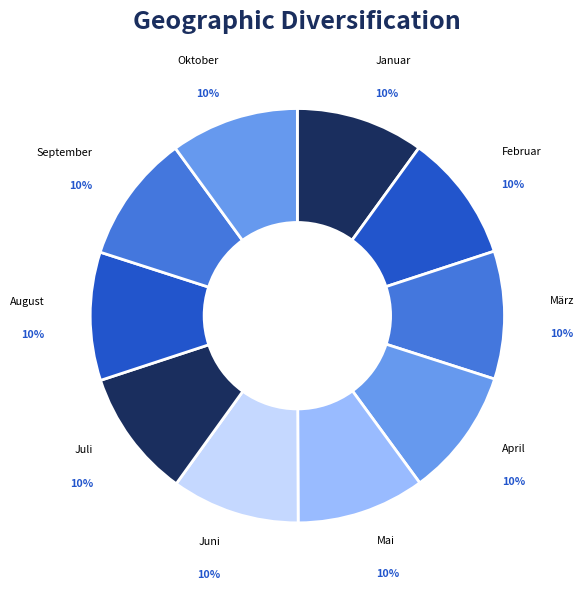

To the nearest percent, what percentage of the pie is April?

10%